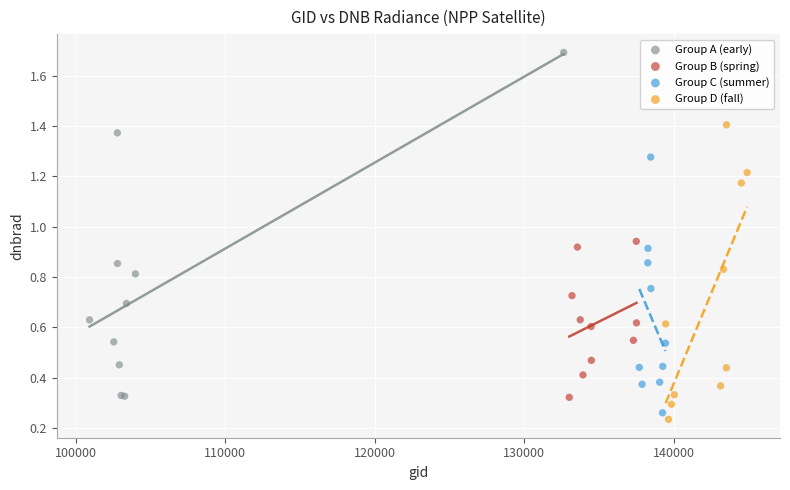

Which series reaches the maximum Y coordinate?

Group A (early)